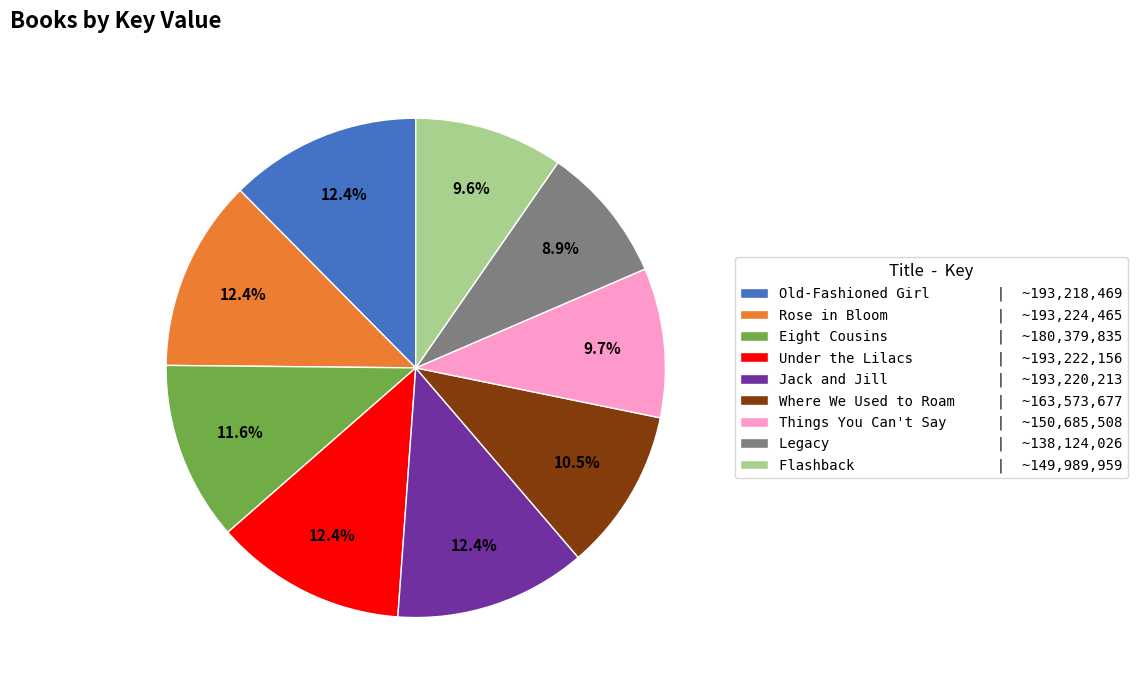

Is there a majority slice in this chart?

No